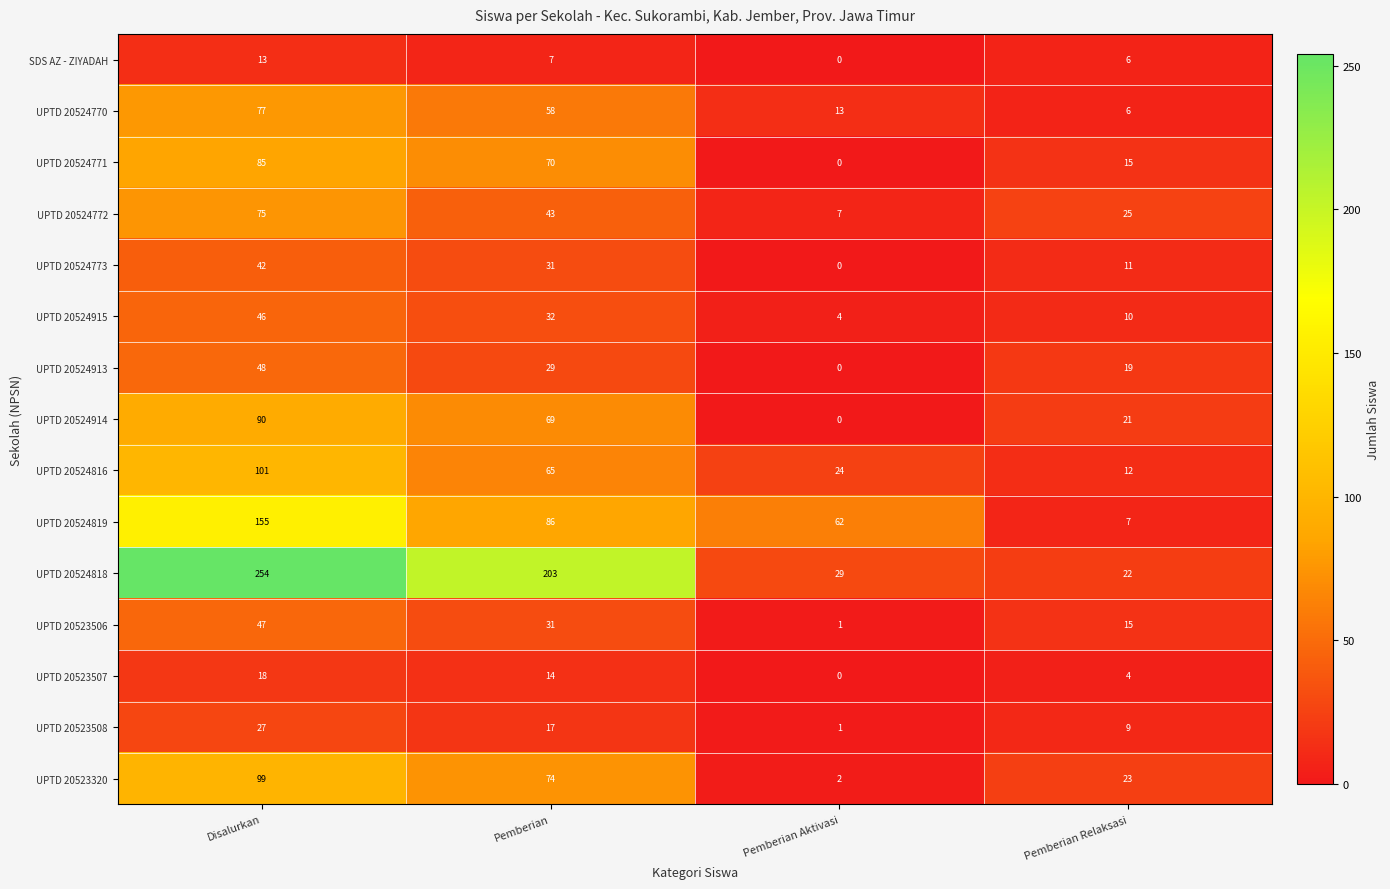

How many categories are shown in the chart?

4